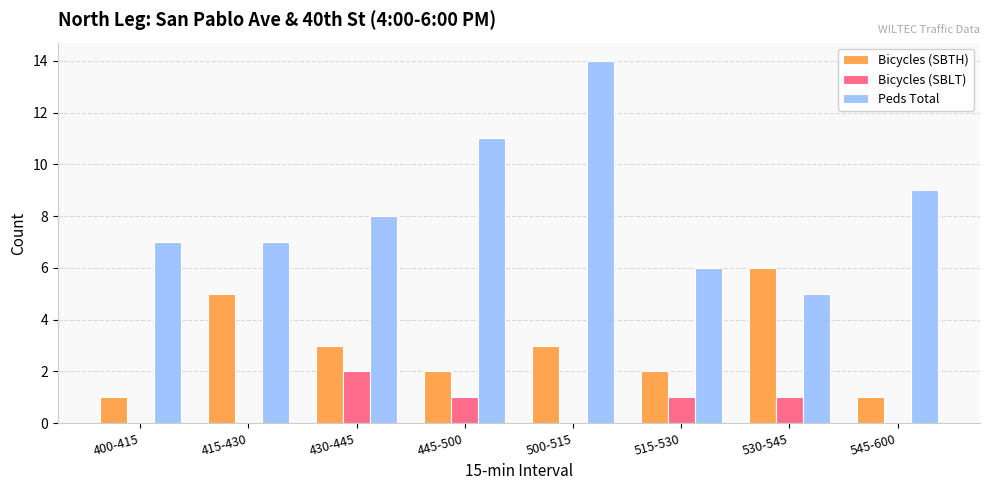

Reading left to right, transcribe all the data shown in this chart.

Bicycles (SBTH): 1	5	3	2	3	2	6	1
Bicycles (SBLT): 0	0	2	1	0	1	1	0
Peds Total: 7	7	8	11	14	6	5	9